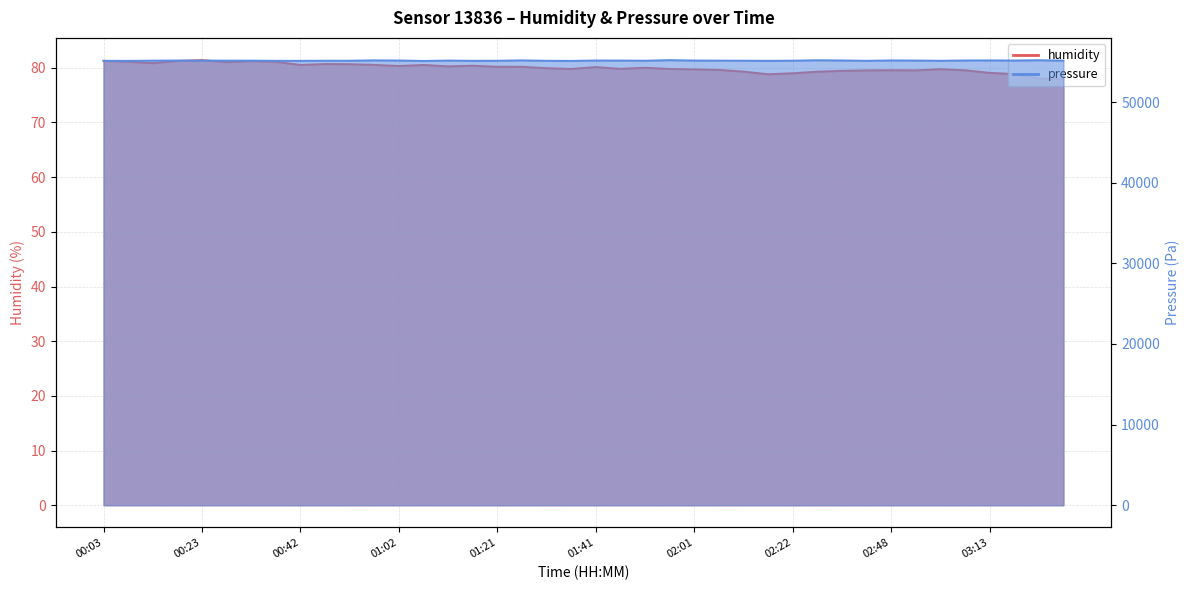

What are all the series names shown in the legend?

humidity, pressure